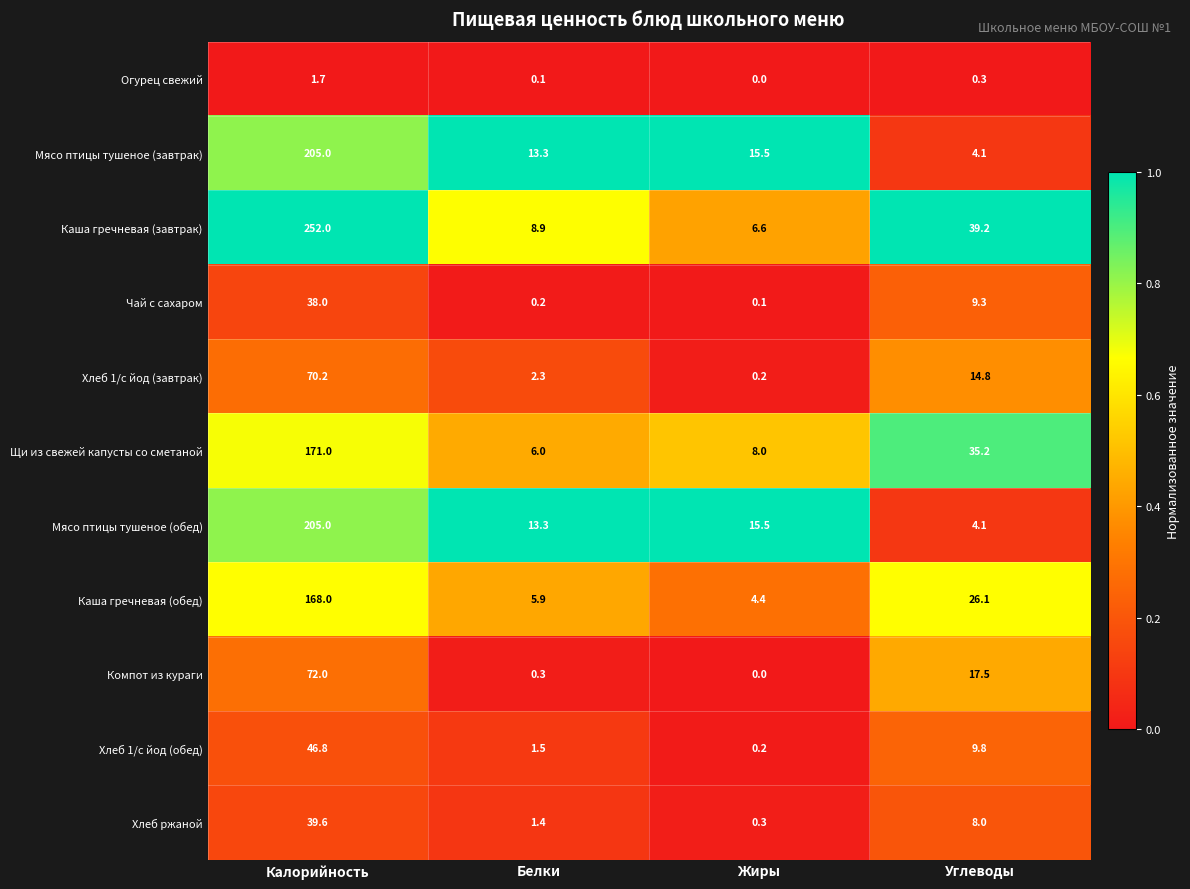

What is the sum of all Мясо птицы тушеное (завтрак) values?

237.9